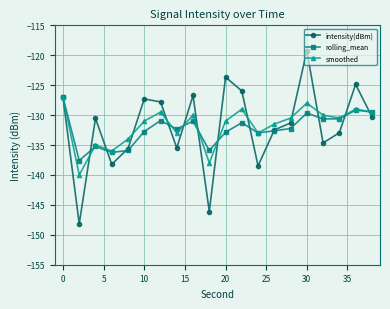

What is the value of the smoothed point at the 10th from the left?

-138.0